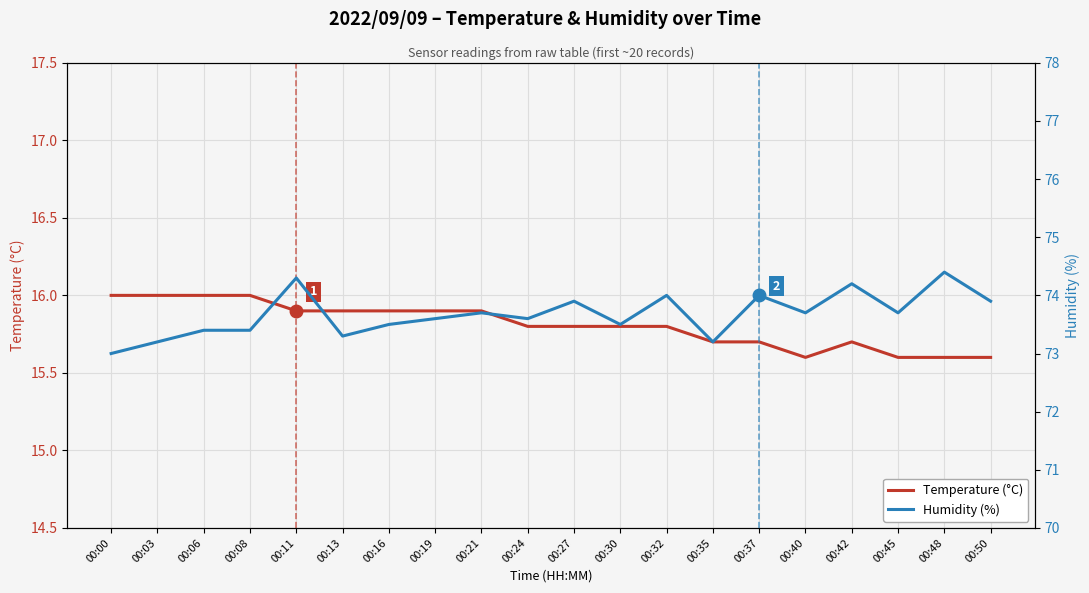

At which category is the sum across all series the highest?

00:11